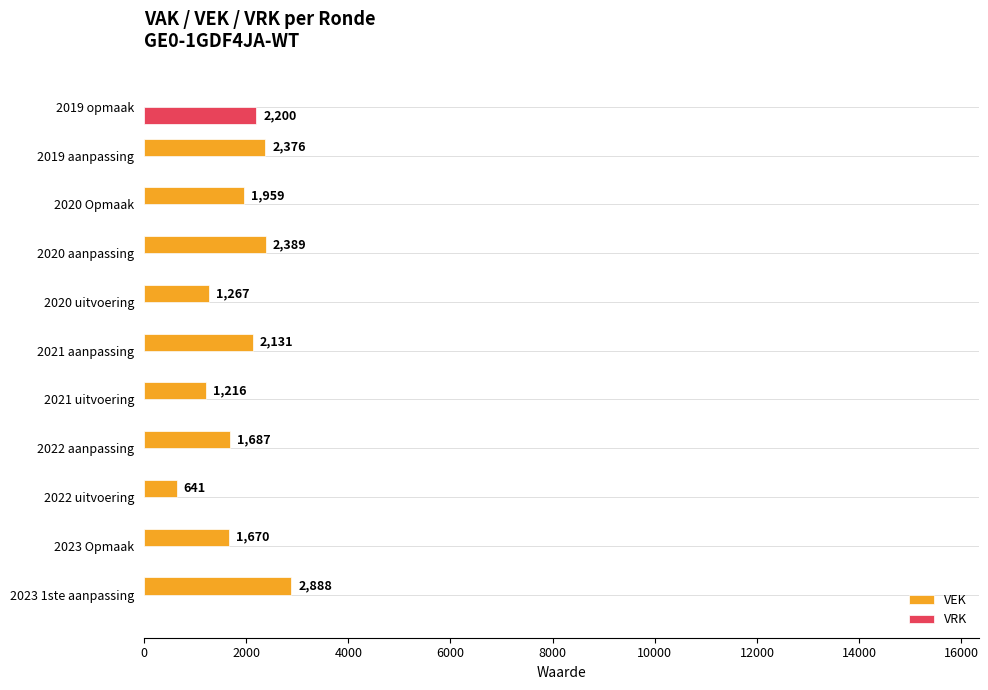

What is the maximum value shown in the chart?

2888